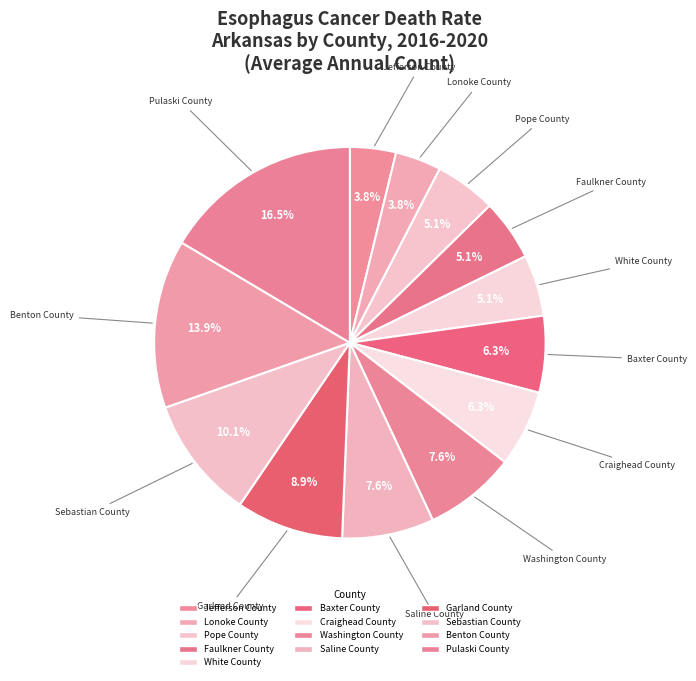

What is the largest slice in the pie chart?

Pulaski County